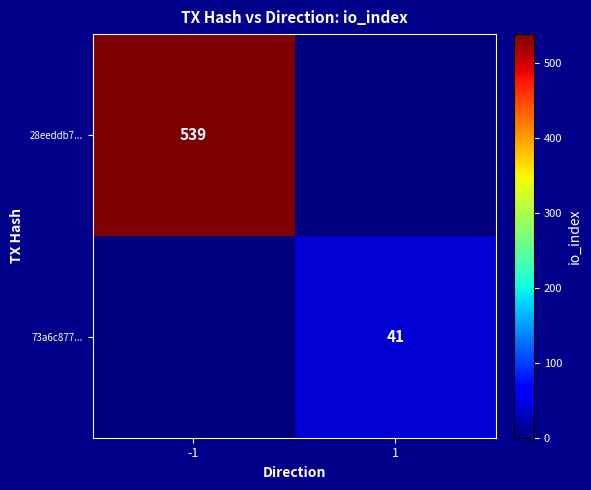

The 28eeddb7... series shows 823 at -1. True or false?

False